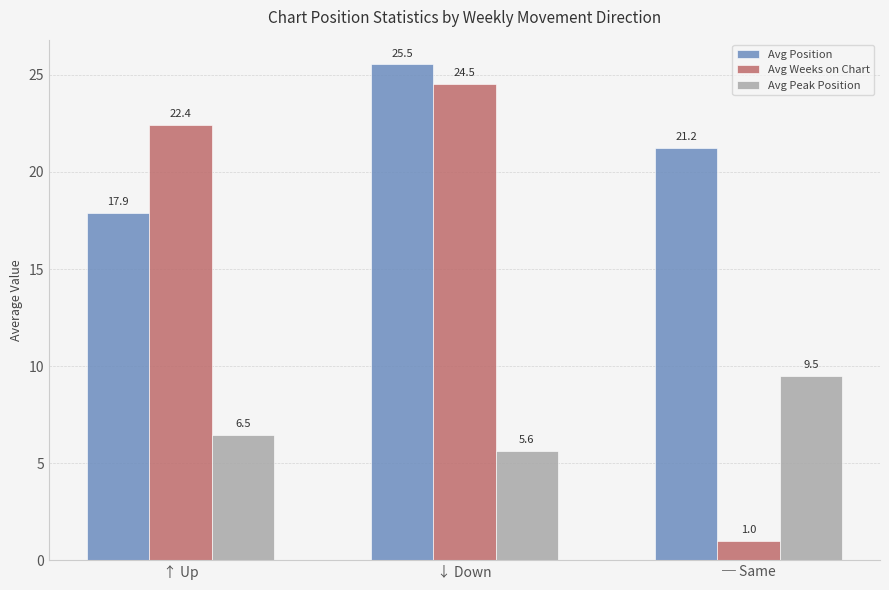

Which series has the largest total across all categories?

Avg Position